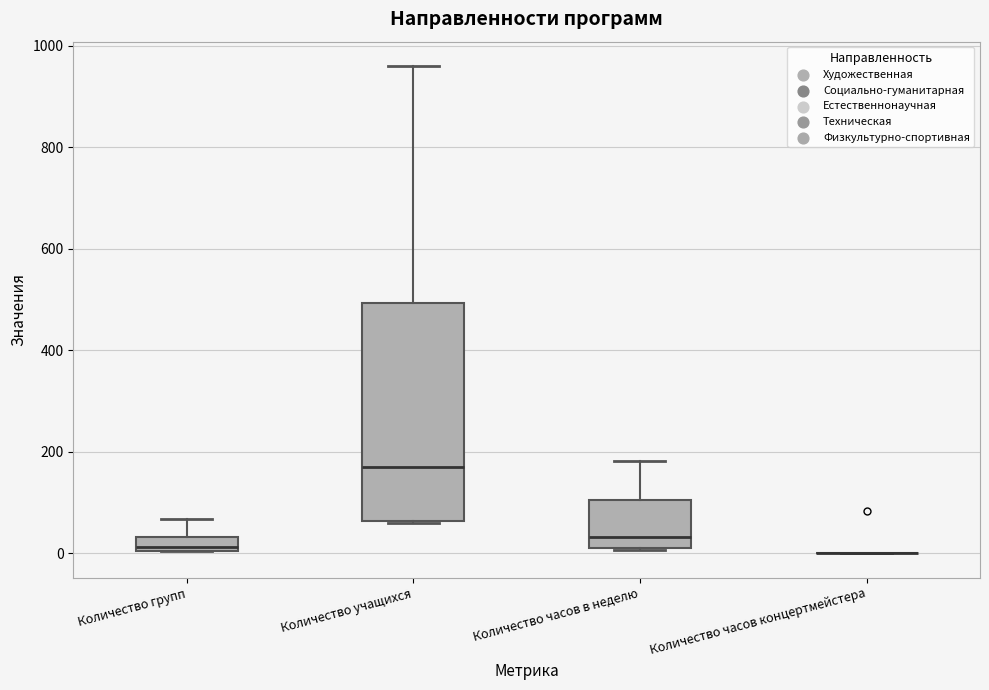

Where is the lower edge of the box for Количество часов в неделю on the y-axis? The values are not printed on the chart, so give them approximately, as read against the axis.

20